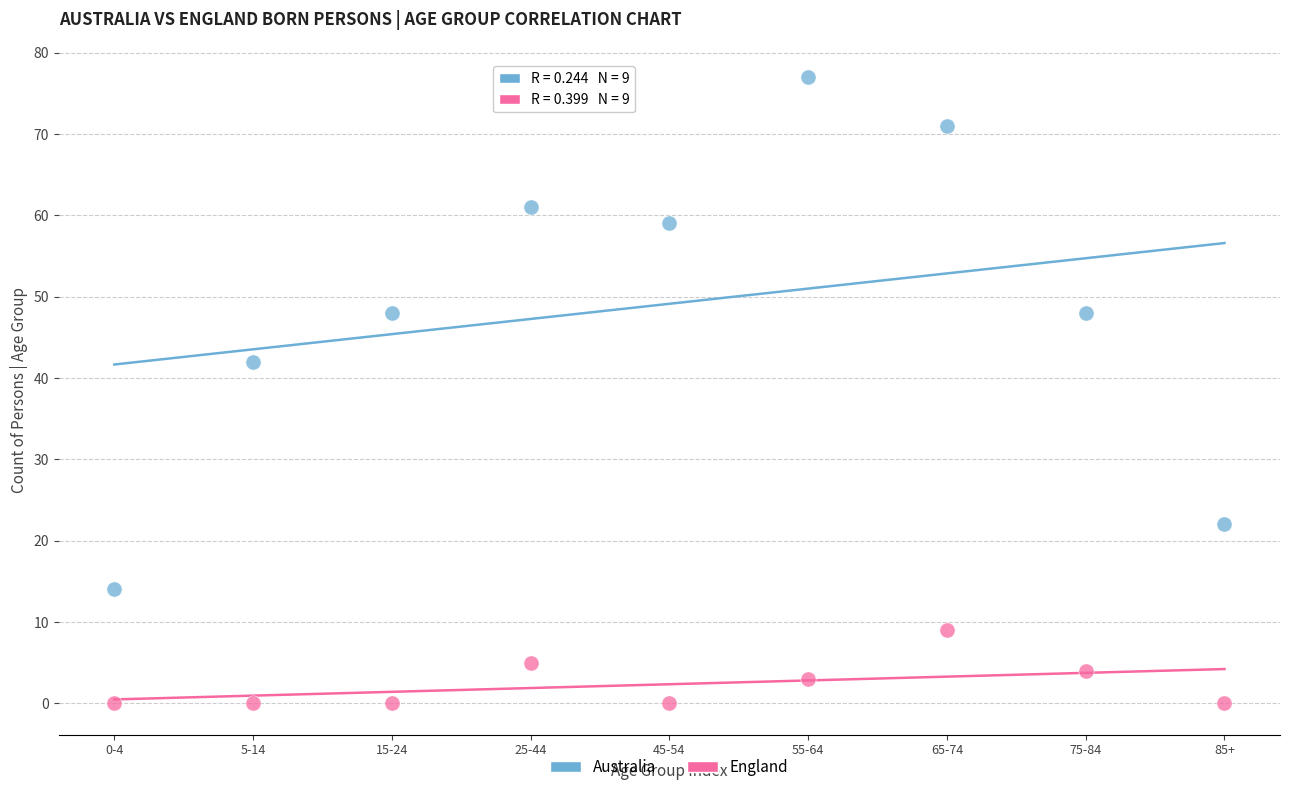

Which series contains the highest Y value?

Australia